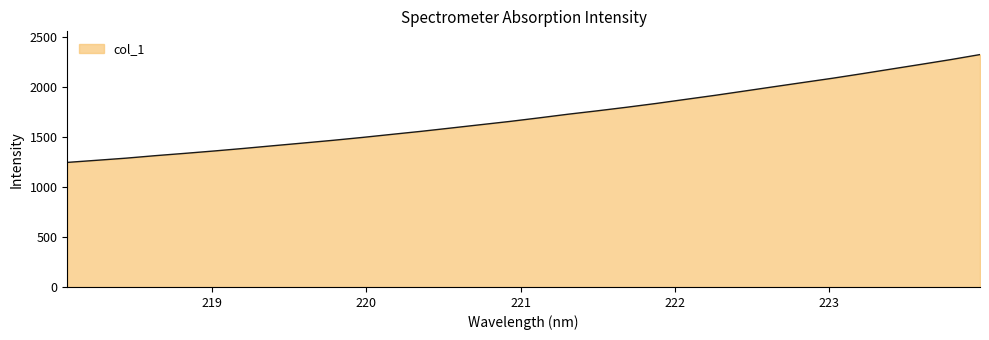

What is the smallest value displayed?

1244.8